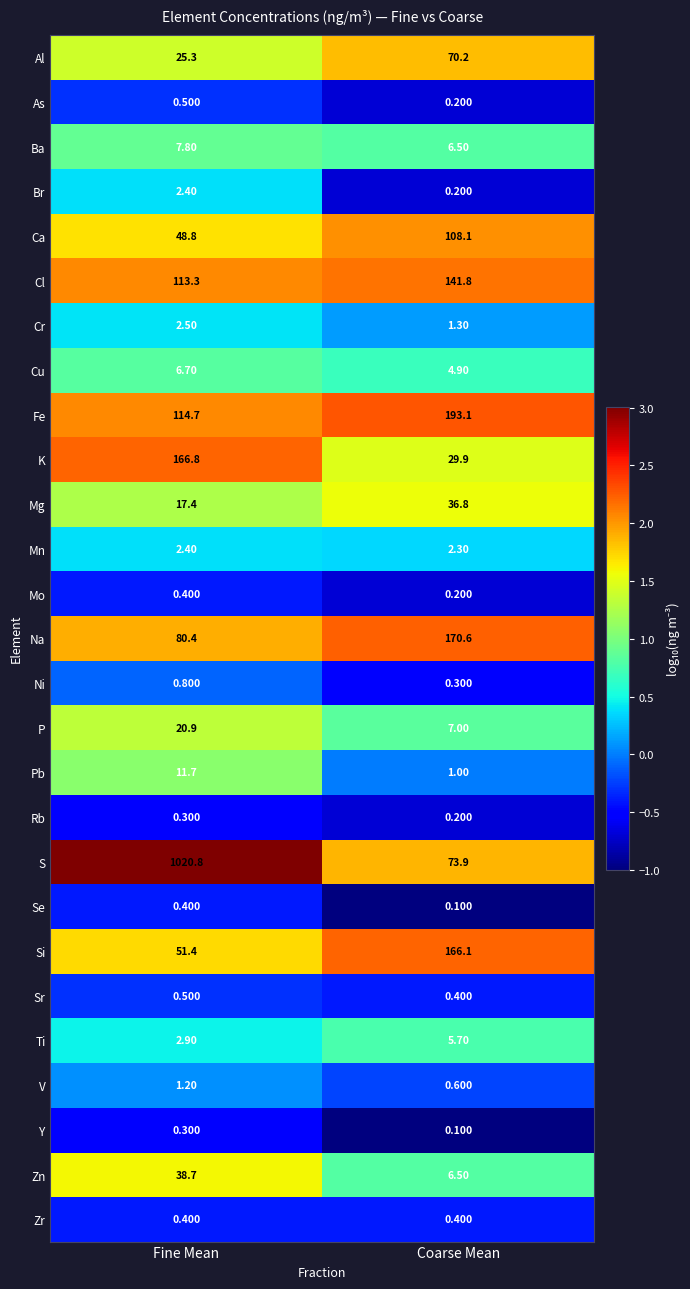

Which series has the largest total across all categories?

S